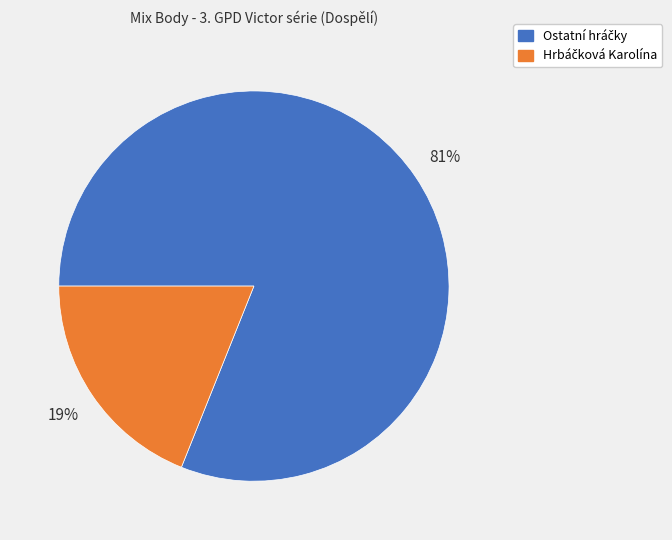

To the nearest percent, what is the difference between the largest and smallest slice percentages?

62%